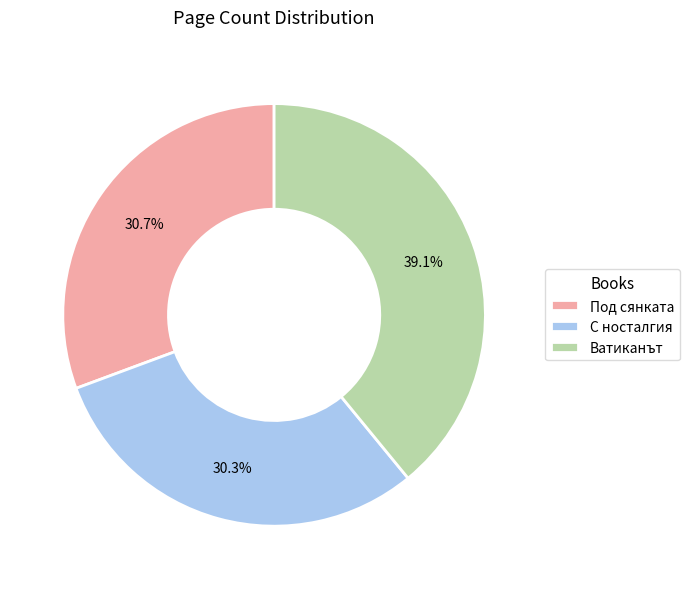

Combined, what portion of the pie is С носталгия and Ватиканът?

69.3%